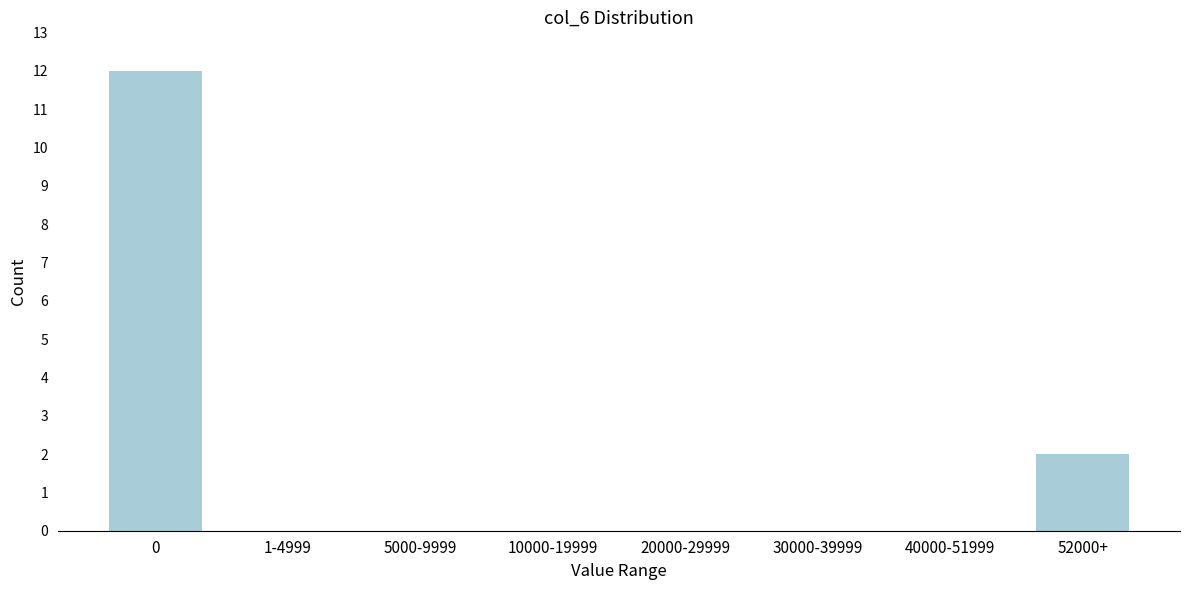

Reading right to left, what are all the values shown in this chart?

52000+=2	40000-51999=0	30000-39999=0	20000-29999=0	10000-19999=0	5000-9999=0	1-4999=0	0=12